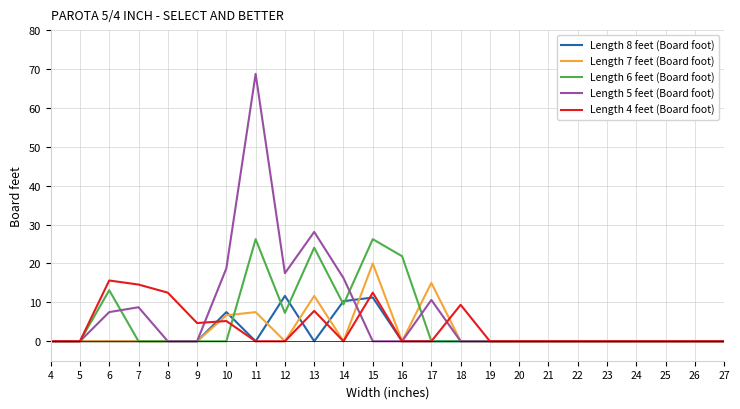

What is the highest value of the Length 7 feet (Board foot) series?

20.0